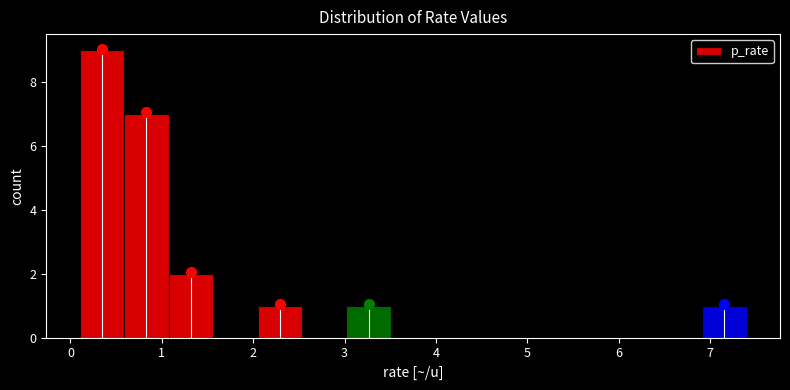

Reading left to right, transcribe this chart: for each bar, give the range it covers on the x-axis and its height. Neither the bar edges nor the heights are printed on the chart, so give them approximately, as read against the axes.

0.1 to 0.6: 9
0.6 to 1.1: 7
1.1 to 1.6: 2
1.6 to 2.0: 0
2.0 to 2.5: 1
2.5 to 3.0: 0
3.0 to 3.5: 1
3.5 to 4.0: 0
4.0 to 4.5: 0
4.5 to 5.0: 0
5.0 to 5.5: 0
5.5 to 5.9: 0
5.9 to 6.4: 0
6.4 to 6.9: 0
6.9 to 7.4: 1